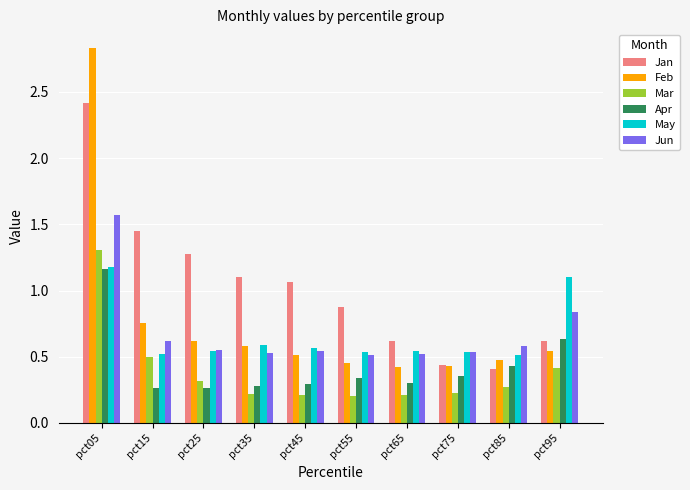

How many data points does each series have?

10